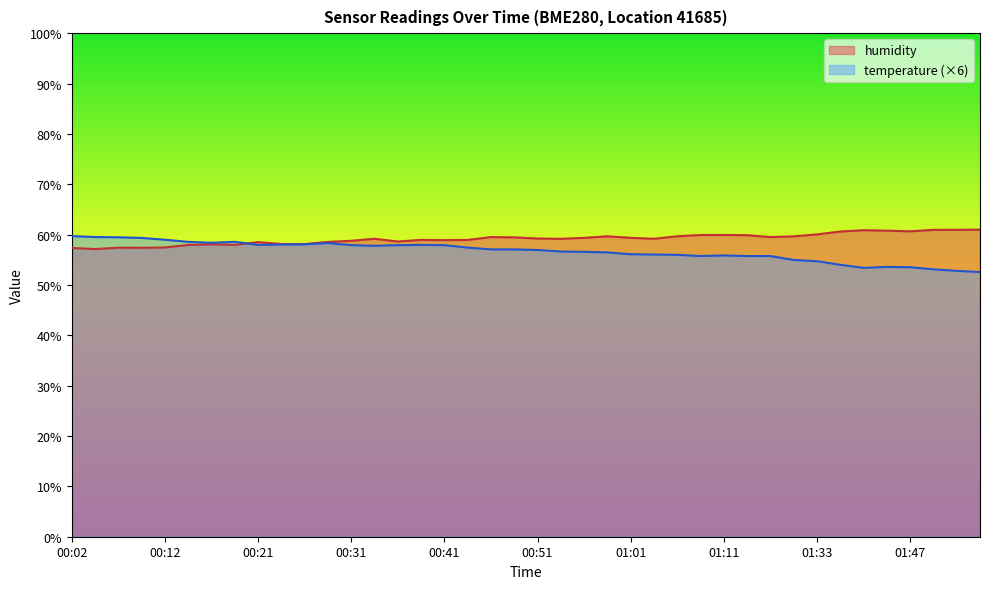

True or false: temperature has more than 0 points higher than both neighbors.

True